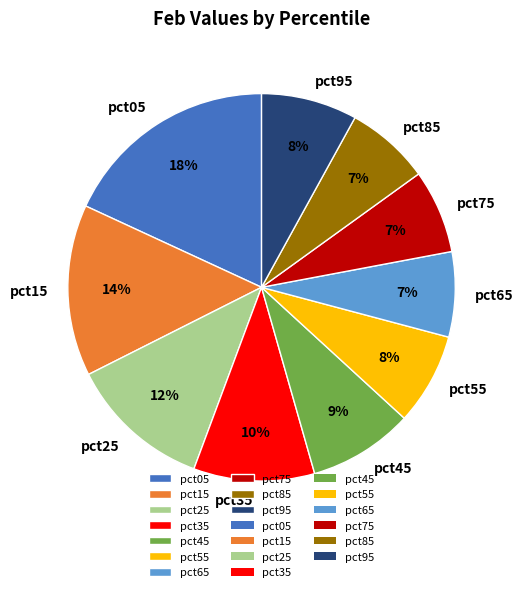

To the nearest percent, what is the difference between the pct95 and pct65 slice percentages?

1%